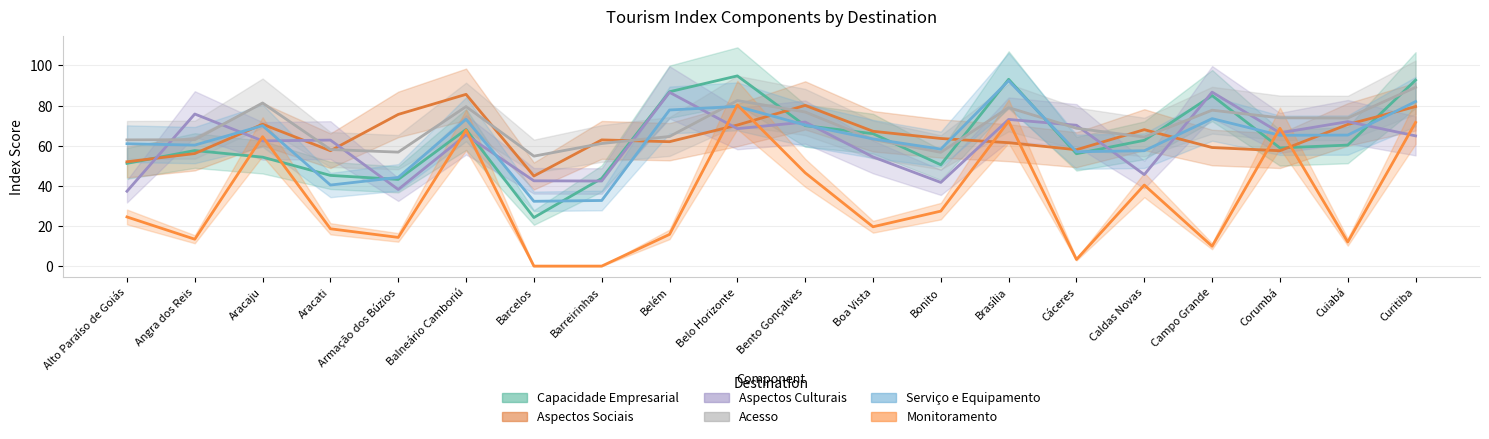

Which series has the widest spread of values?

Monitoramento